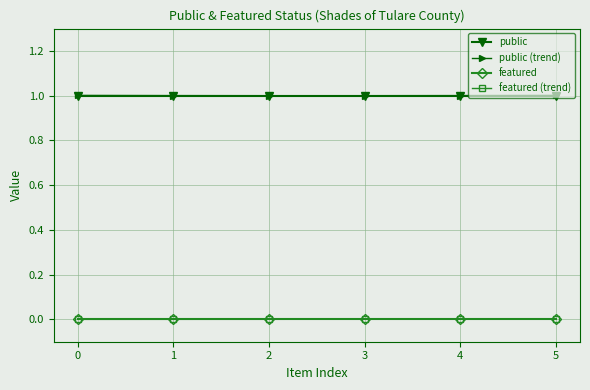

Is the value of public at 1 greater than the value of featured (trend) at 0?

Yes